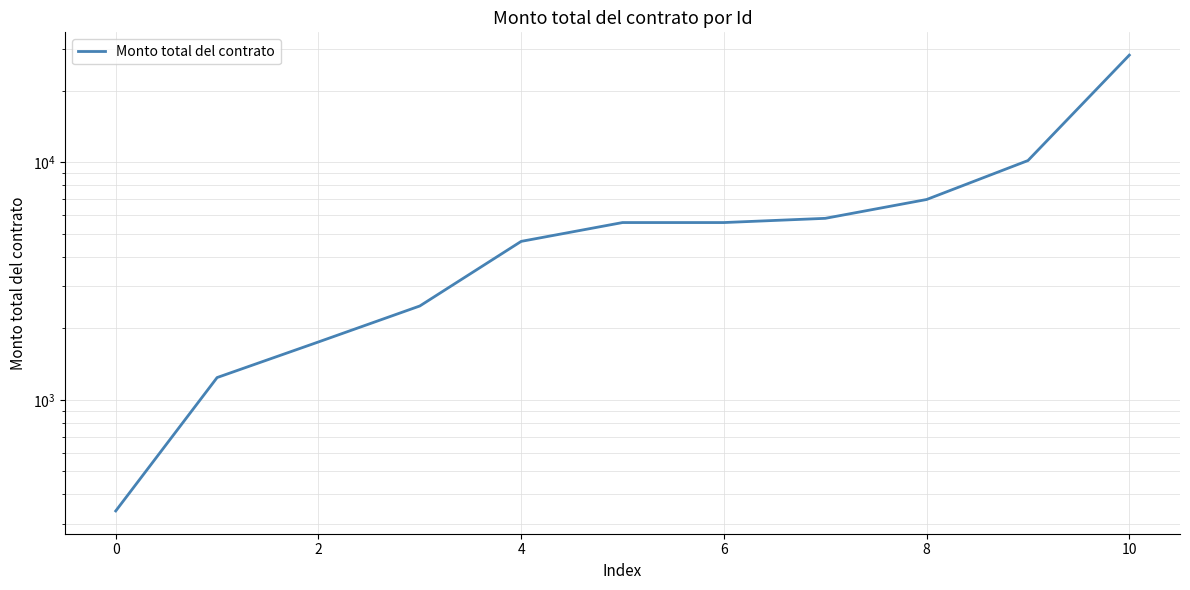

Does the chart display data point markers on the line(s)?

No